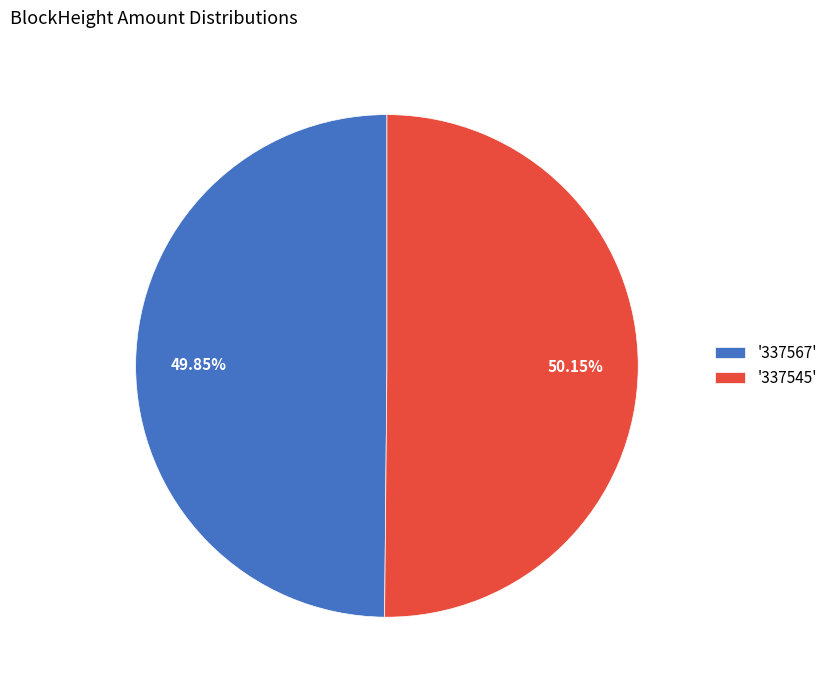

Does any single category account for the majority?

Yes